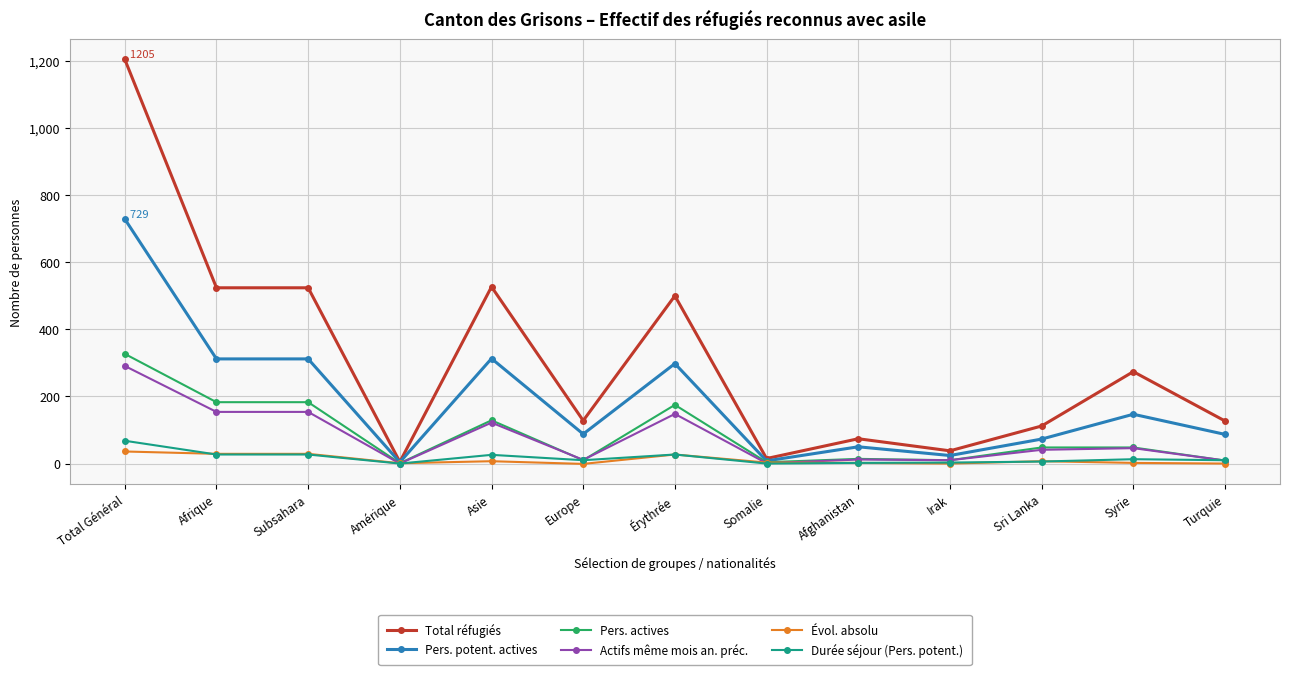

What is the label of the 3rd point from the left?

Subsahara